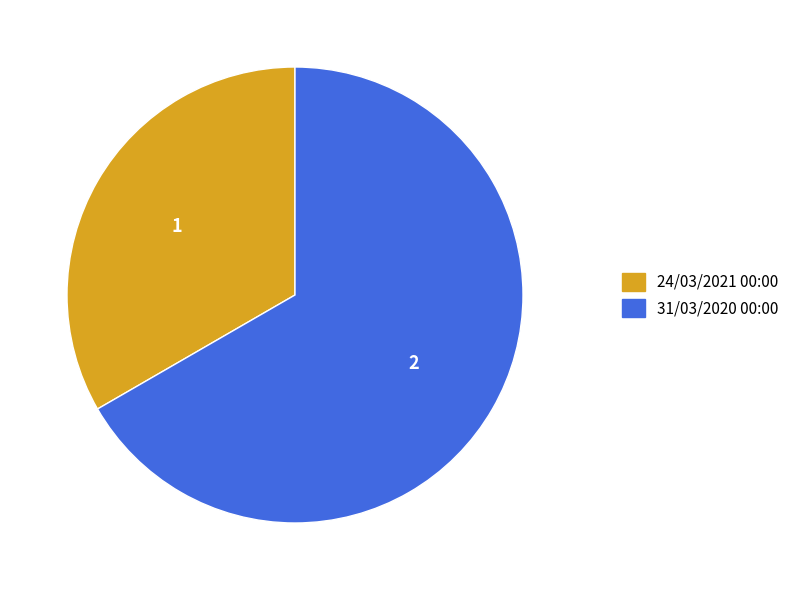

True or false: 24/03/2021 00:00 accounts for 33% of the total.

True